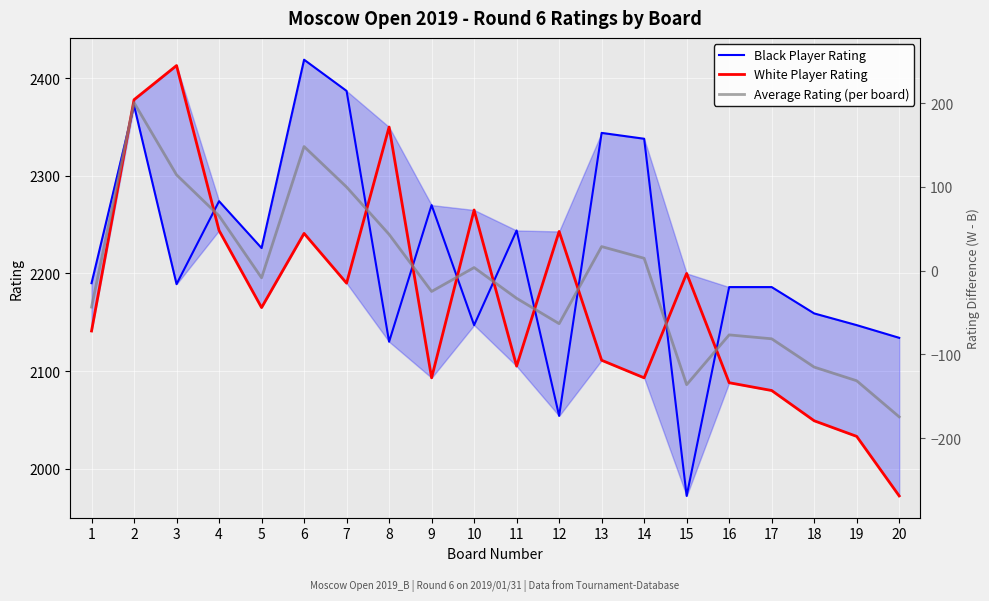

Count the number of data series in this chart.

3